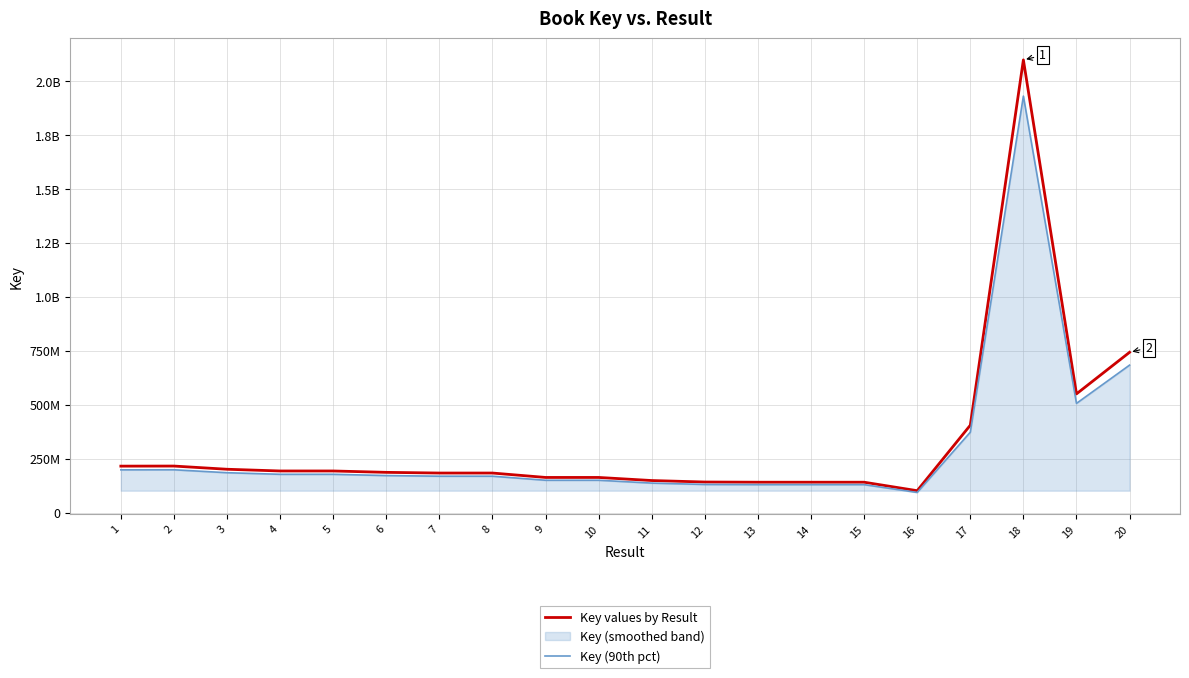

Rank the series at 12 from lowest to highest value.

Key (90th pct), Key values by Result